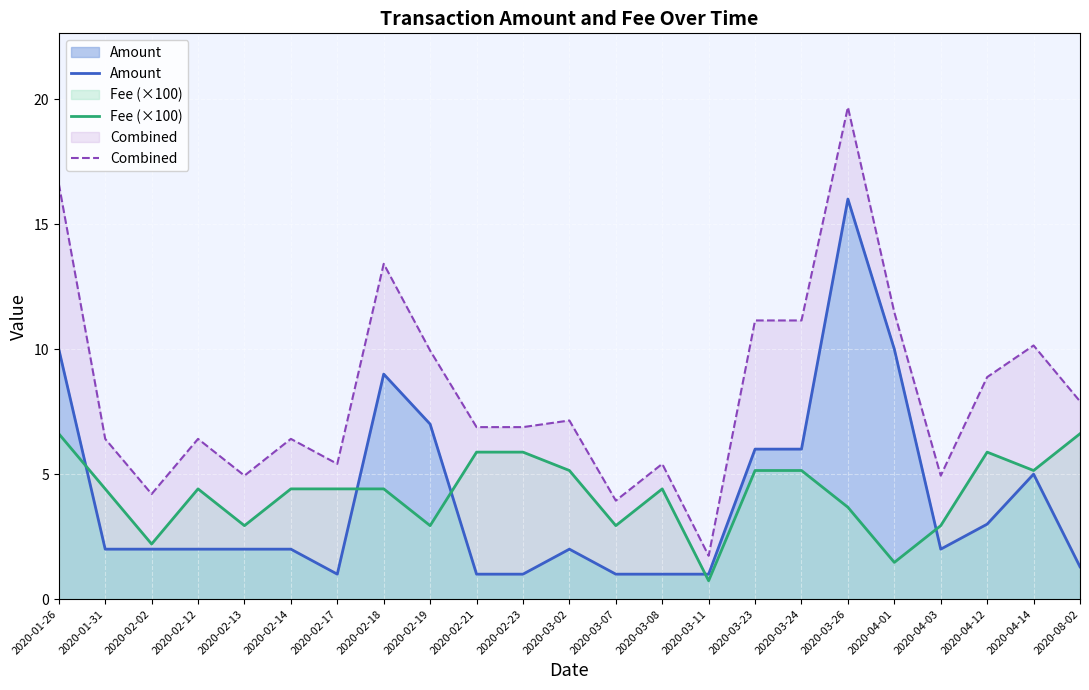

What is the average value of the Fee (×100) series?

4.3